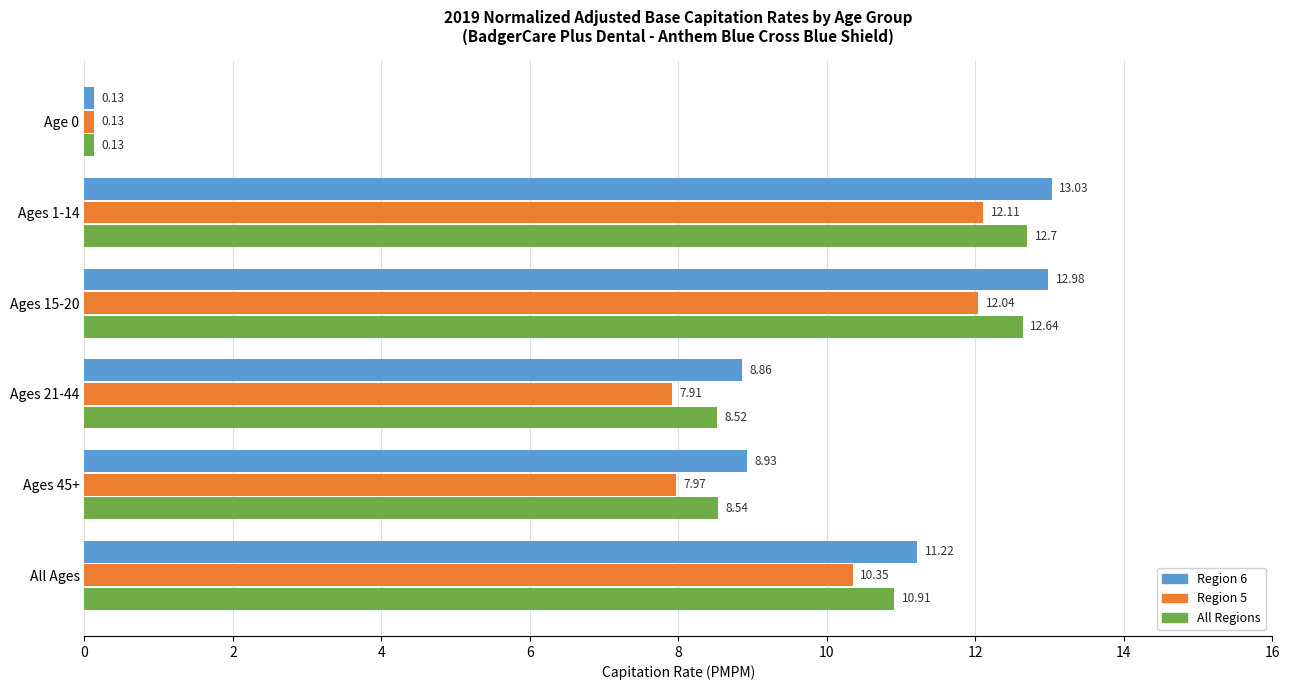

At how many categories does at least one series exceed 6?

5